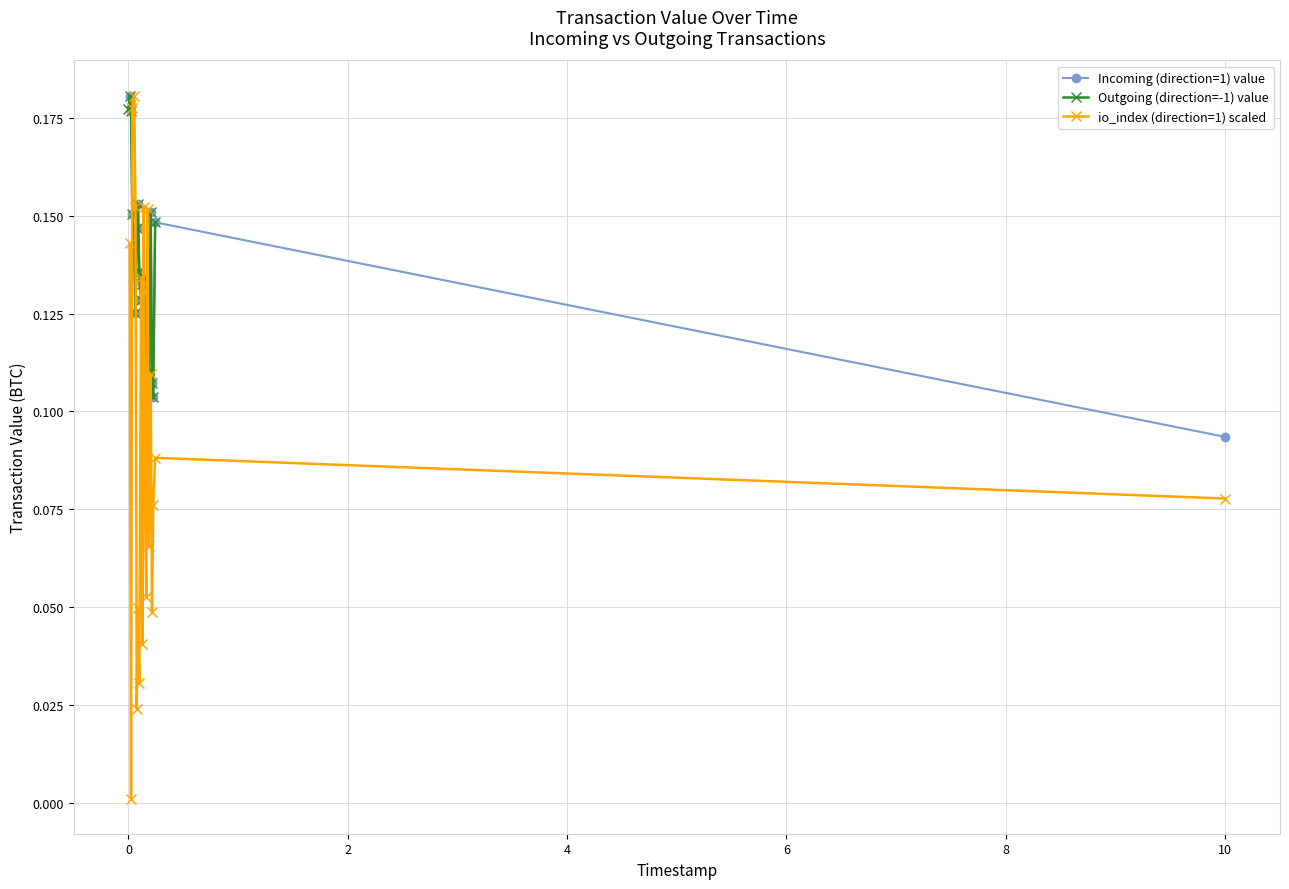

Is it true that io_index (direction=1) scaled equals 0.1 at 6?

True